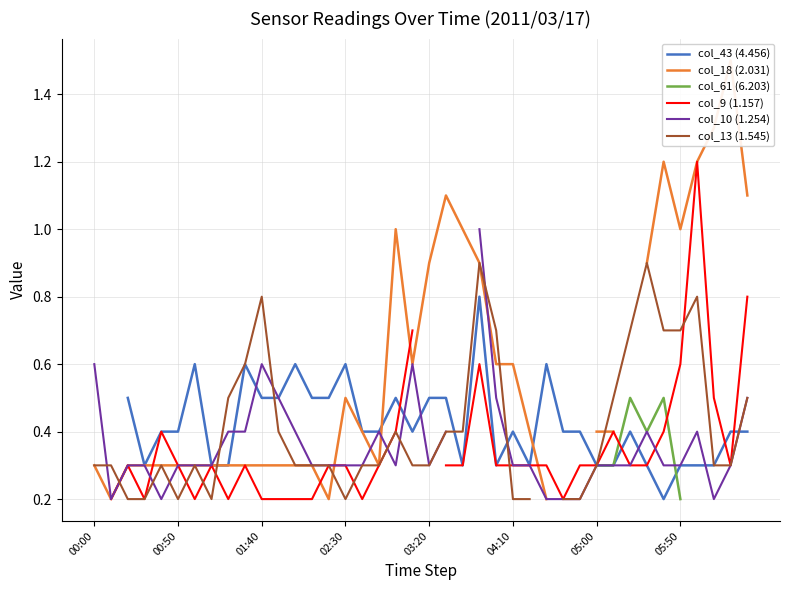

What is the approximate value of col_13 (1.545) at 14?

0.3